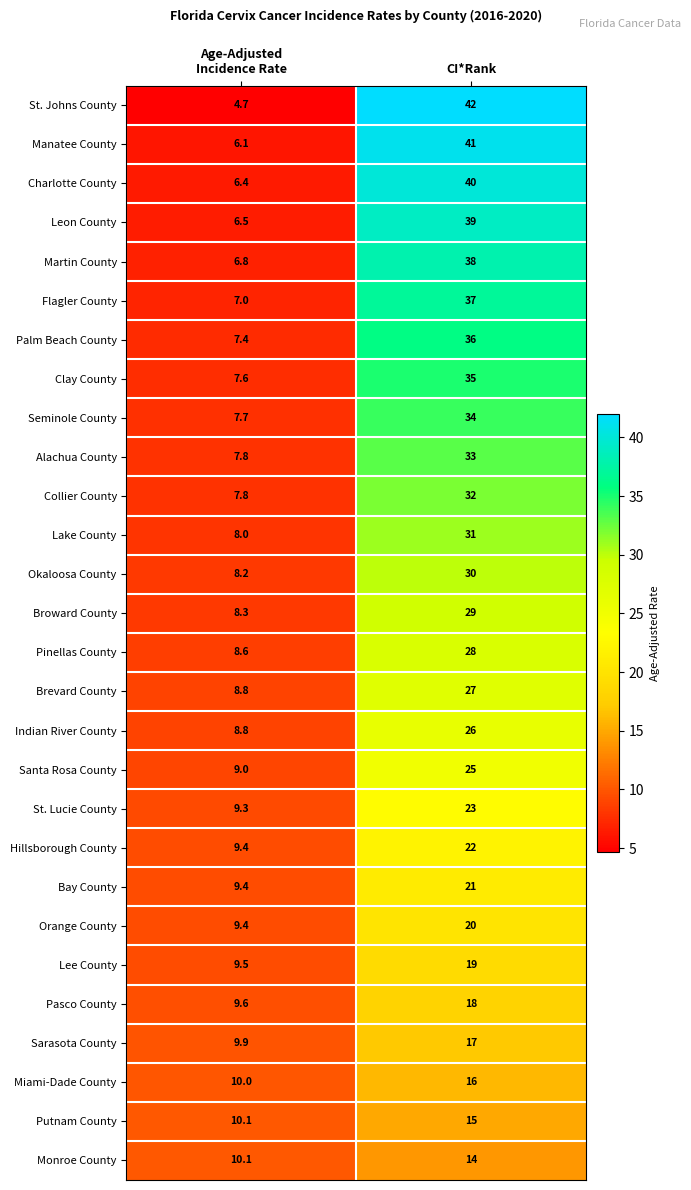

What is the average value of the Pinellas County series?

18.3